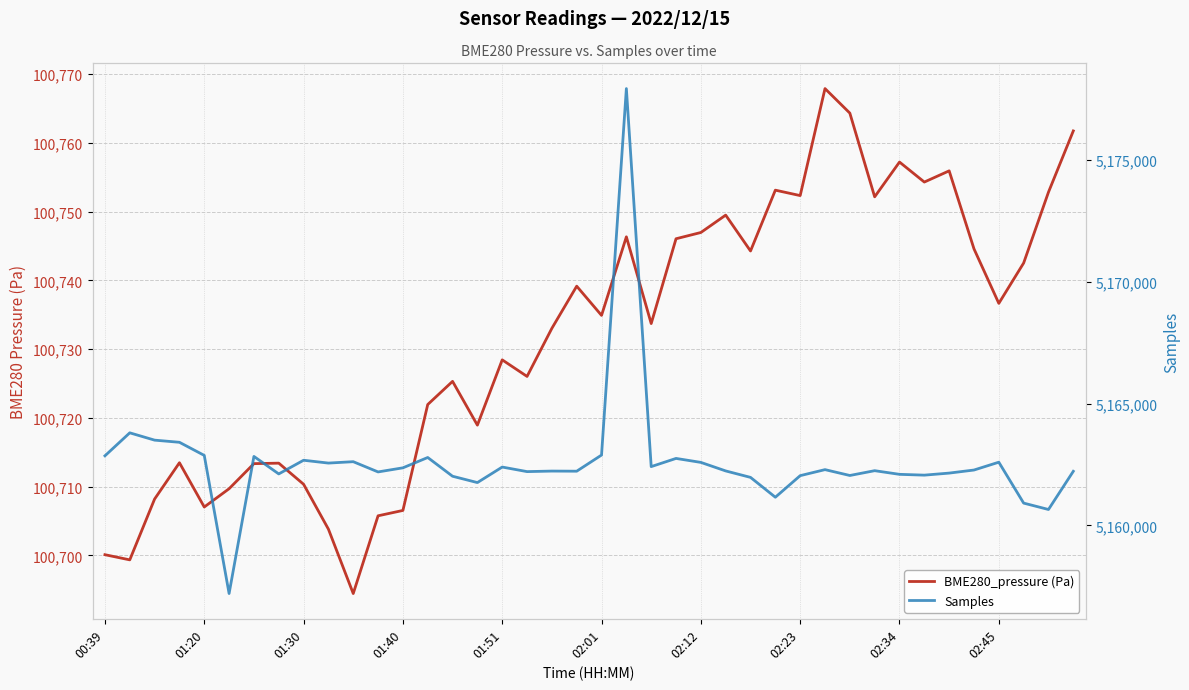

What are all the series names shown in the legend?

BME280_pressure (Pa), Samples